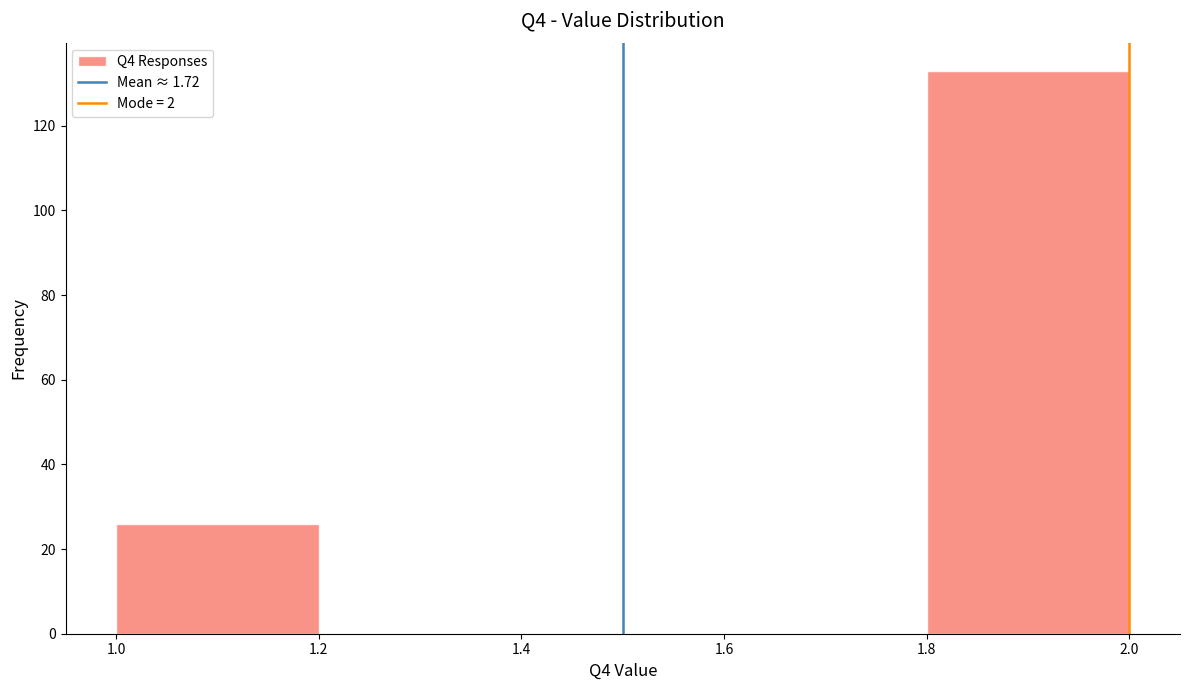

Over which range of the x-axis is the bar tallest?

1.8 to 2.0